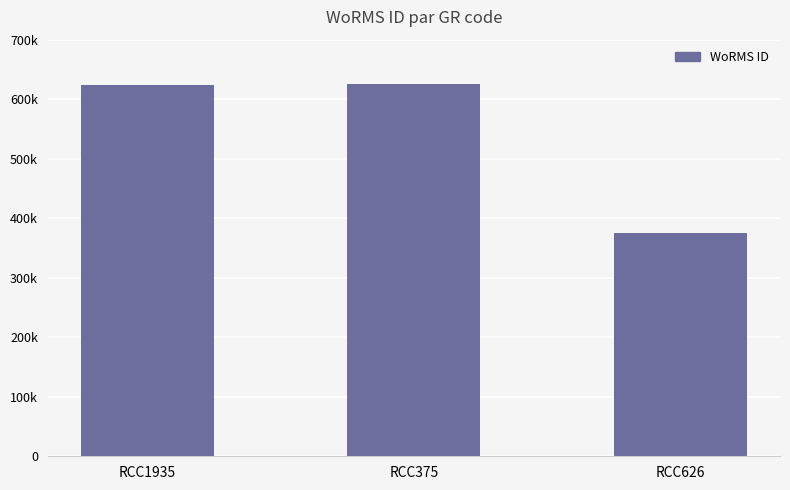

What is the value of the 3rd bar from the left?

375817